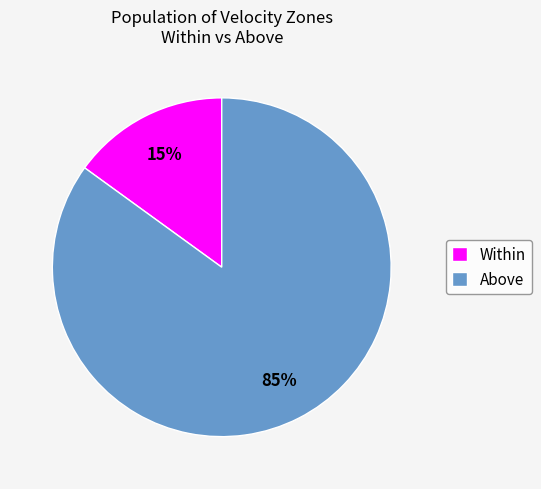

To the nearest percent, what portion does Above represent?

85%